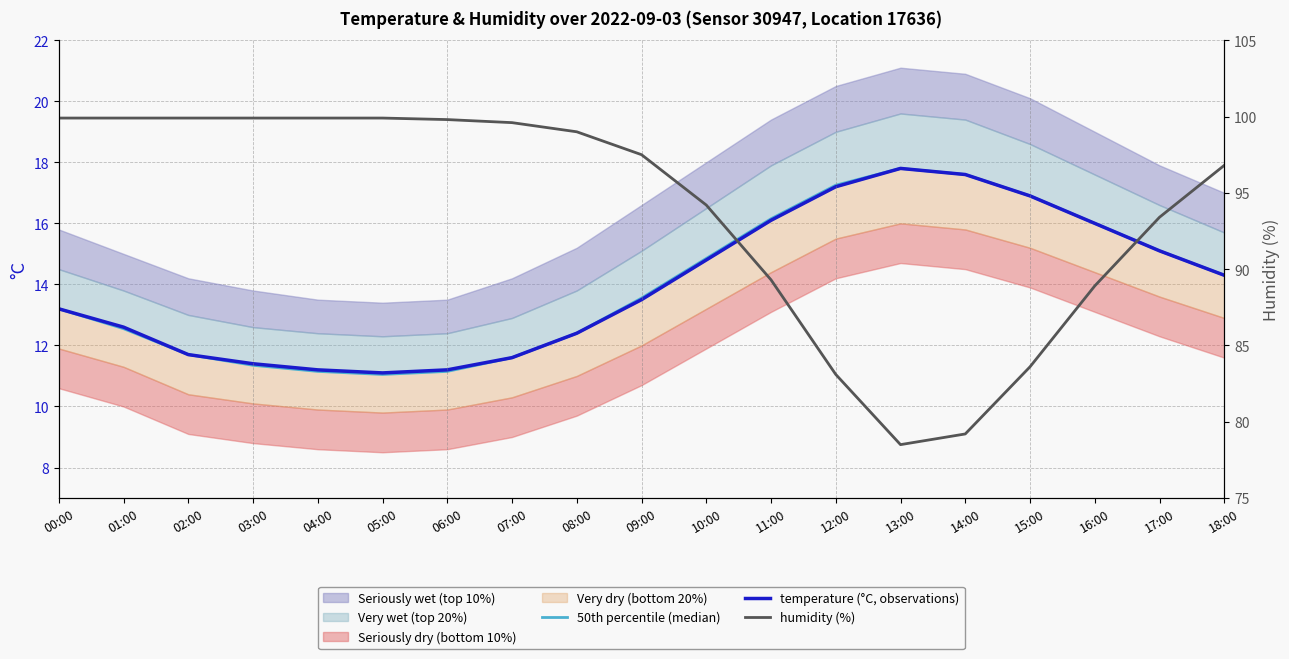

Reading left to right, extract all data points from this chart.

50th percentile (median): 00:00=13.2	01:00=12.6	02:00=11.7	03:00=11.3	04:00=11.2	05:00=11.1	06:00=11.2	07:00=11.6	08:00=12.4	09:00=13.6	10:00=14.8	11:00=16.1	12:00=17.2	13:00=17.8	14:00=17.6	15:00=16.9	16:00=16.0	17:00=15.1	18:00=14.3
temperature (°C, observations): 00:00=13.2	01:00=12.6	02:00=11.7	03:00=11.4	04:00=11.2	05:00=11.1	06:00=11.2	07:00=11.6	08:00=12.4	09:00=13.5	10:00=14.8	11:00=16.1	12:00=17.2	13:00=17.8	14:00=17.6	15:00=16.9	16:00=16.0	17:00=15.1	18:00=14.3
humidity (%): 00:00=99.9	01:00=99.9	02:00=99.9	03:00=99.9	04:00=99.9	05:00=99.9	06:00=99.8	07:00=99.6	08:00=99.0	09:00=97.5	10:00=94.2	11:00=89.3	12:00=83.1	13:00=78.5	14:00=79.2	15:00=83.6	16:00=88.9	17:00=93.4	18:00=96.8